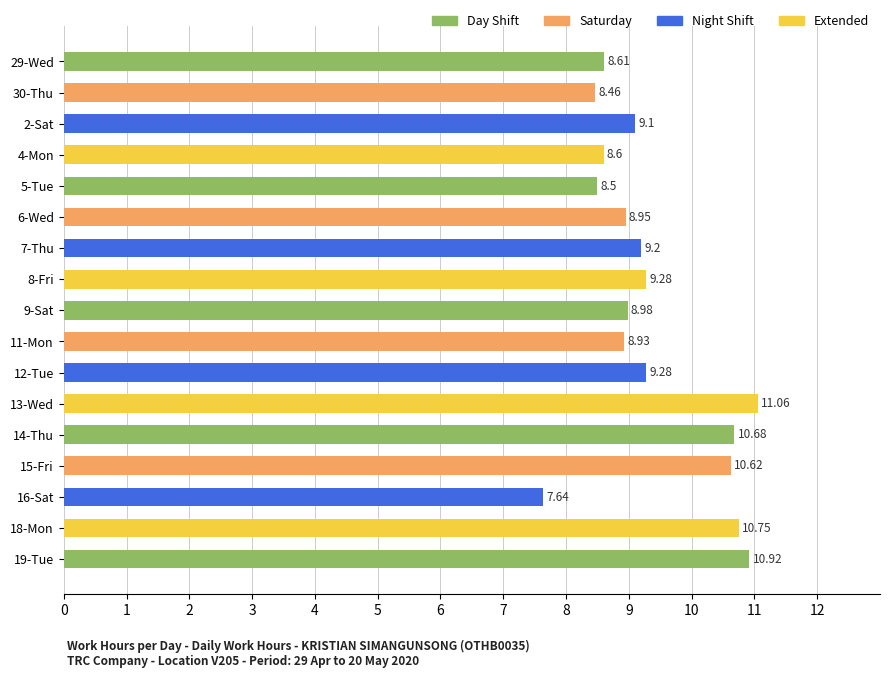

What is the change in value from 11-Mon to 19-Tue?

+2.0